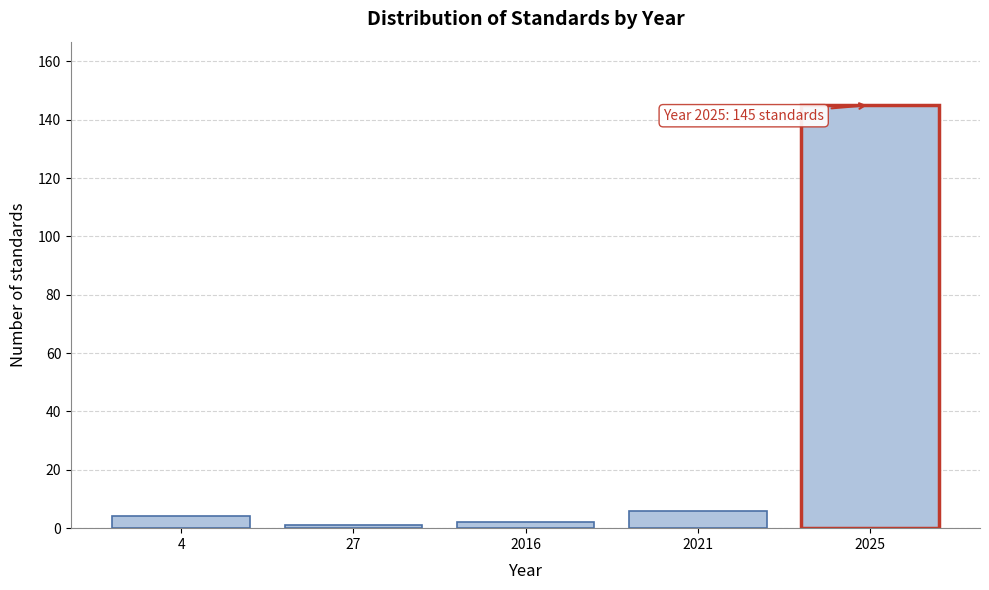

Reading left to right, list all the values displayed in this chart.

4	1	2	6	145